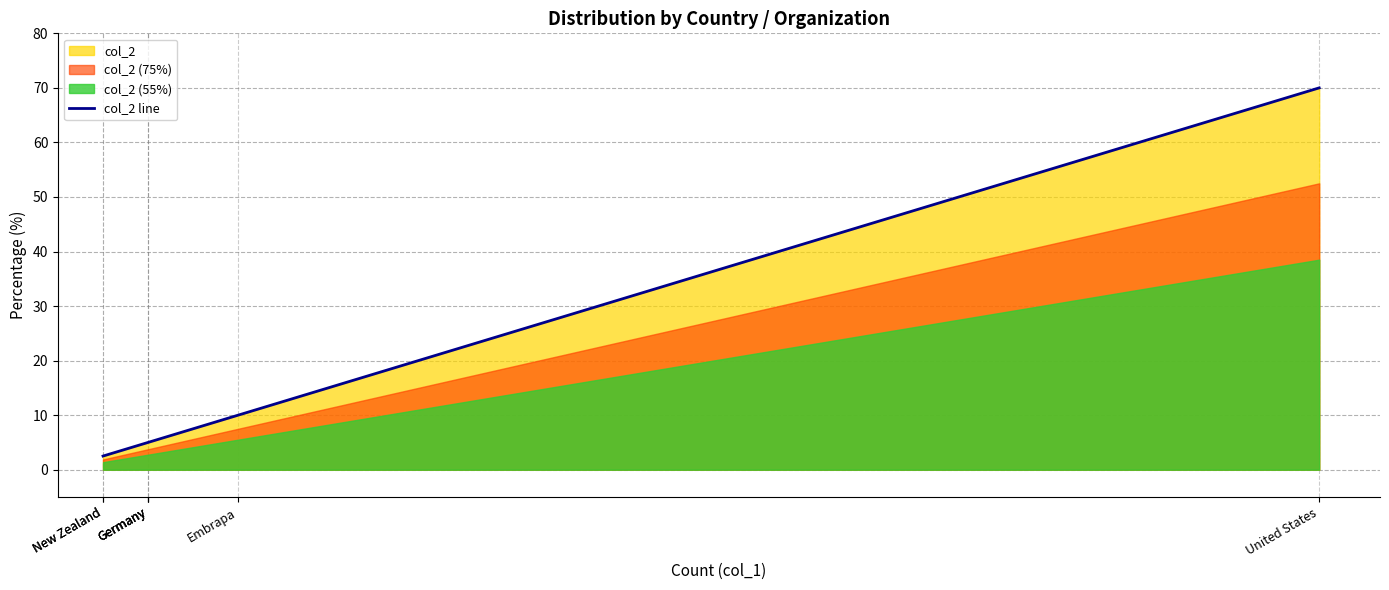

How many lines are shown in the chart?

1